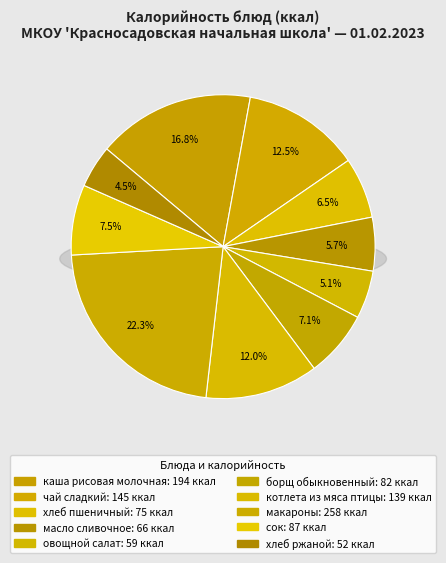

True or false: каша рисовая молочная accounts for 9% of the total.

False